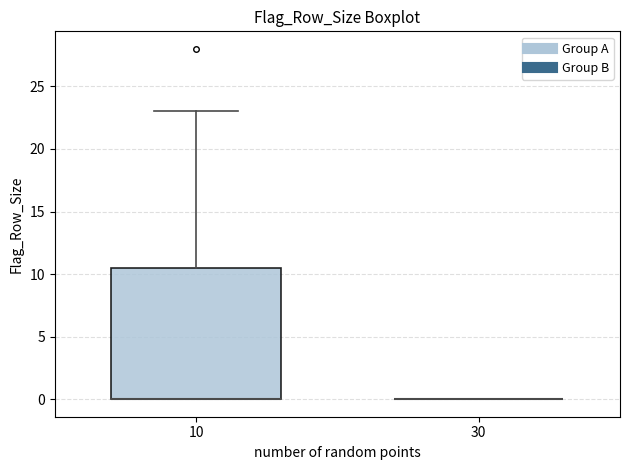

Comparing the boxes themselves (not the whiskers), which one is the tallest?

10